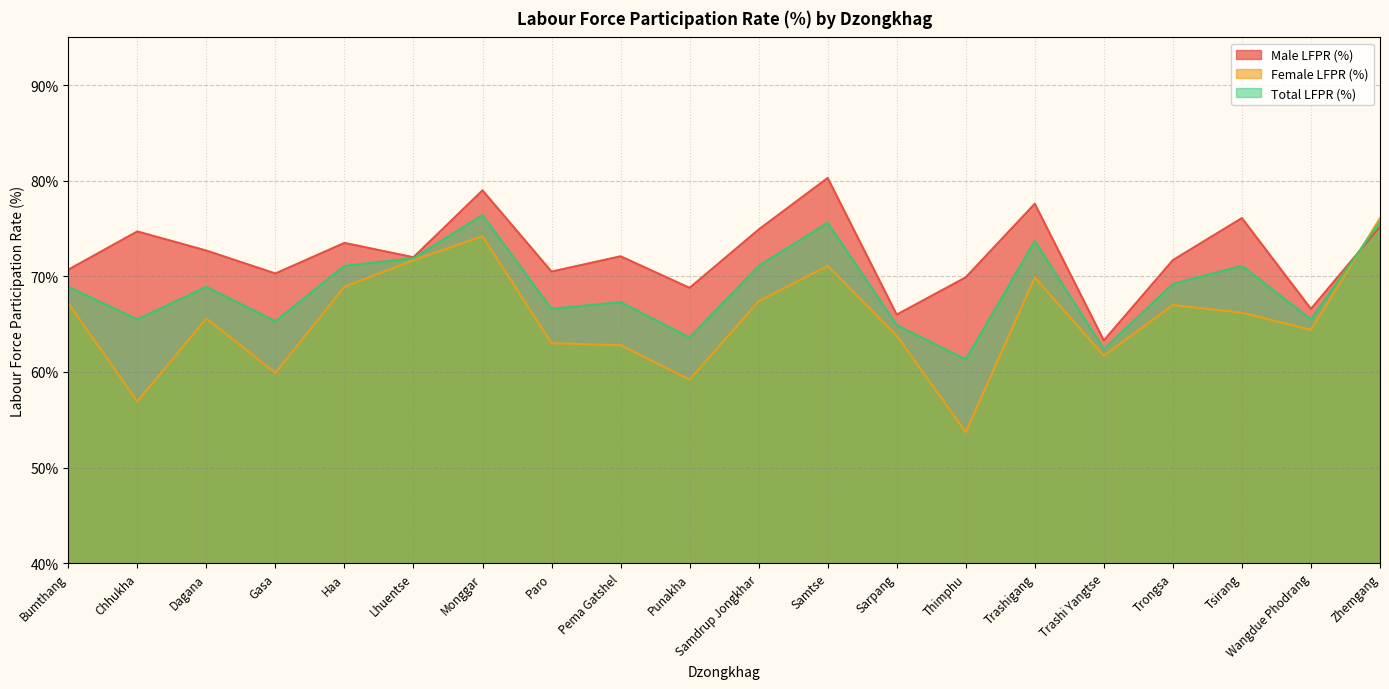

At which label does Total LFPR (%) reach its minimum?

Thimphu